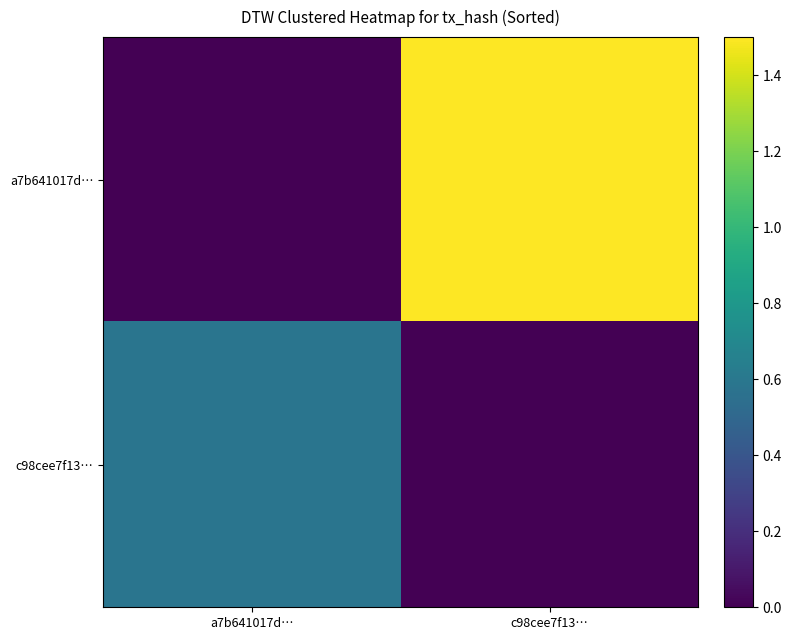

What is the total value across all series at a7b641017d…?

0.6